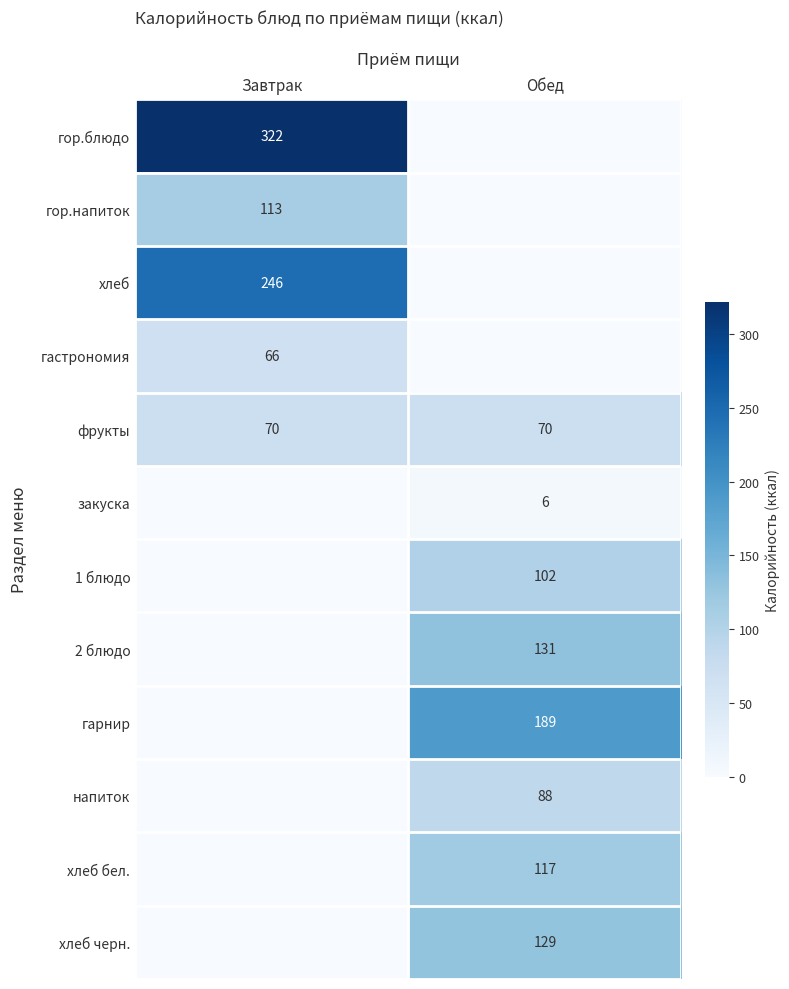

Is the value of гор.блюдо at Завтрак greater than the value of напиток at Обед?

Yes